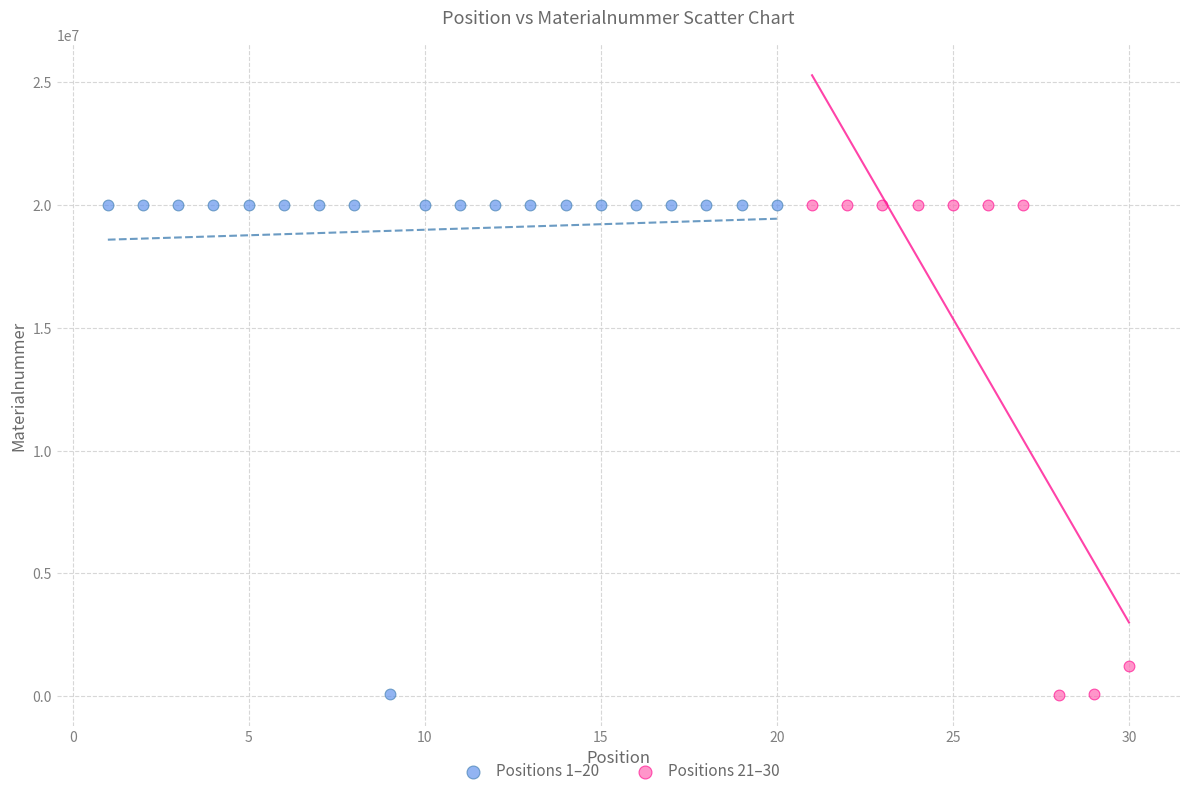

What are all the series names shown in the legend?

Positions 1–20, Positions 21–30